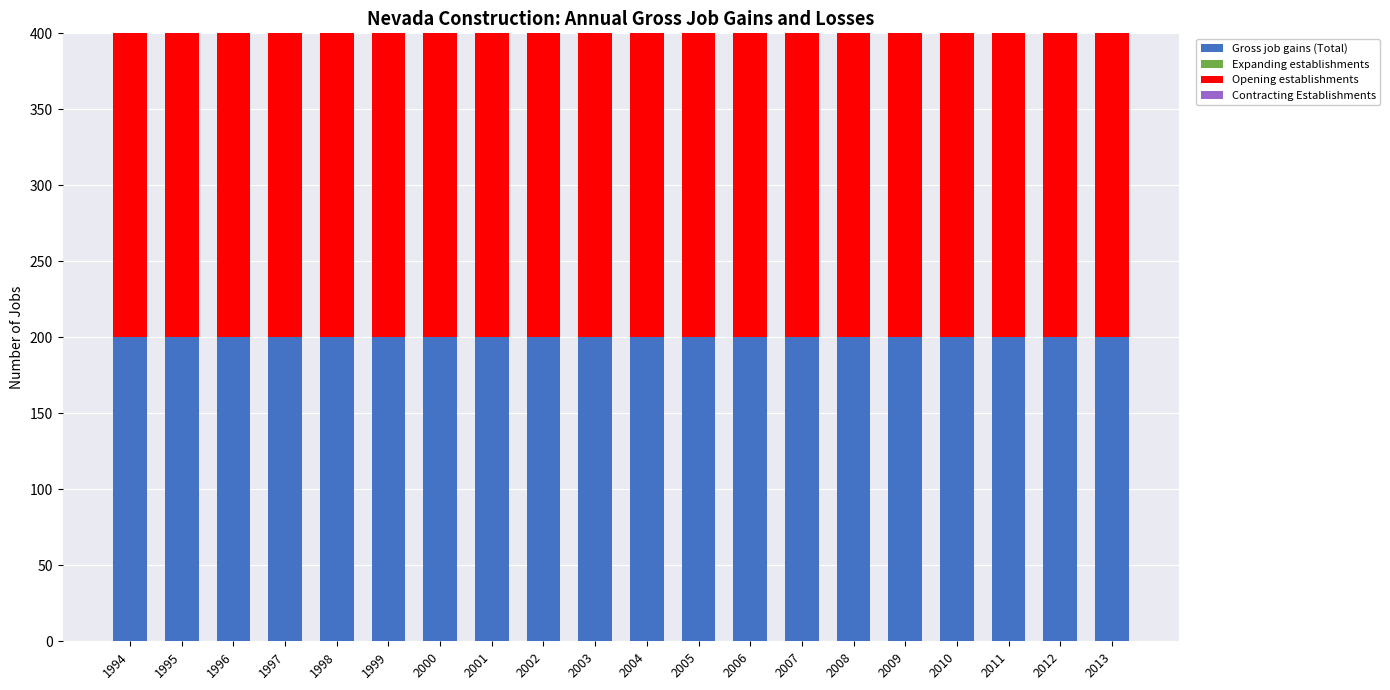

Reading left to right, extract all data points from this chart.

Gross job gains (Total): 1994=200	1995=200	1996=200	1997=200	1998=200	1999=200	2000=200	2001=200	2002=200	2003=200	2004=200	2005=200	2006=200	2007=200	2008=200	2009=200	2010=200	2011=200	2012=200	2013=200
Expanding establishments: 1994=0	1995=0	1996=0	1997=0	1998=0	1999=0	2000=0	2001=0	2002=0	2003=0	2004=0	2005=0	2006=0	2007=0	2008=0	2009=0	2010=0	2011=0	2012=0	2013=0
Opening establishments: 1994=200	1995=200	1996=200	1997=200	1998=200	1999=200	2000=200	2001=200	2002=200	2003=200	2004=200	2005=200	2006=200	2007=200	2008=200	2009=200	2010=200	2011=200	2012=200	2013=200
Contracting Establishments: 1994=0	1995=0	1996=0	1997=0	1998=0	1999=0	2000=0	2001=0	2002=0	2003=0	2004=0	2005=0	2006=0	2007=0	2008=0	2009=0	2010=0	2011=0	2012=0	2013=0